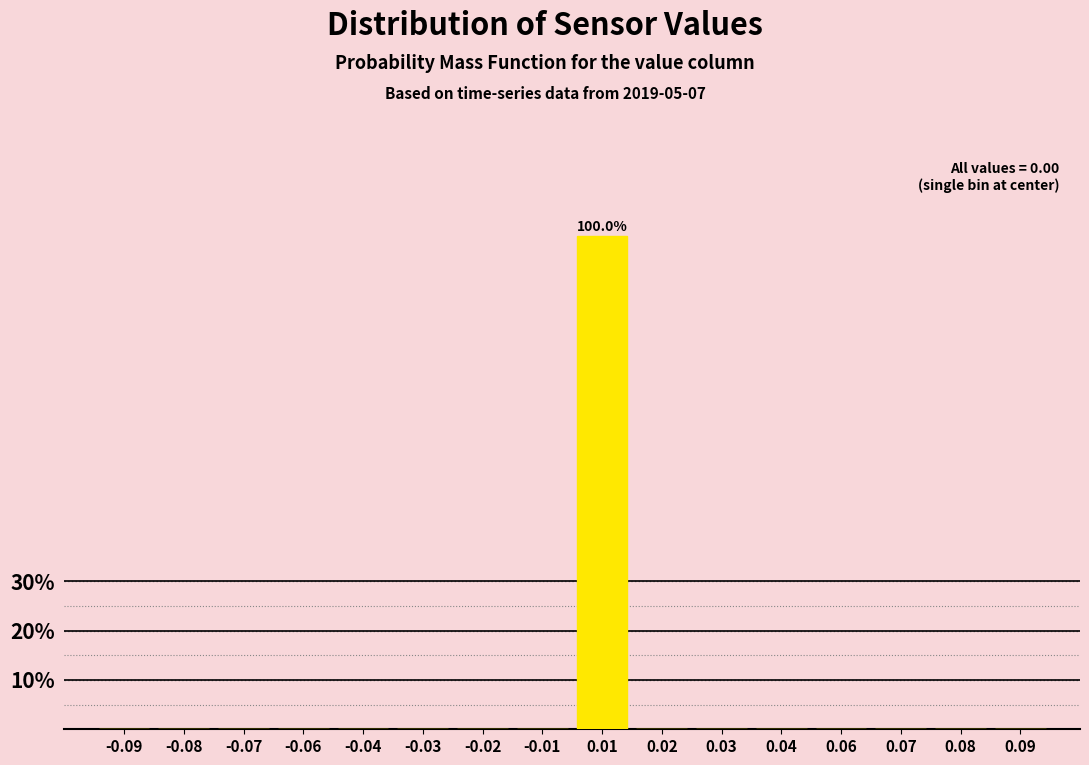

Reading right to left, extract all data points from this chart.

0.09=0	0.08=0	0.07=0	0.06=0	0.04=0	0.03=0	0.02=0	0.01=100	-0.01=0	-0.02=0	-0.03=0	-0.04=0	-0.06=0	-0.07=0	-0.08=0	-0.09=0